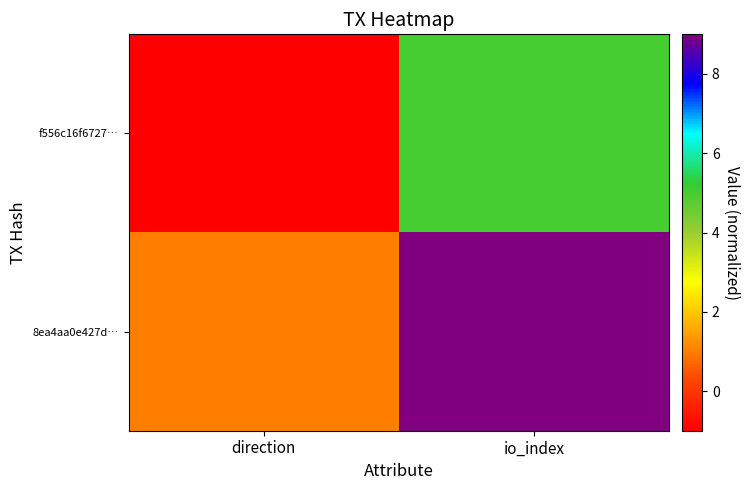

Reading left to right, what are all the values shown in this chart?

f556c16f6727…: direction=-1	io_index=5
8ea4aa0e427d…: direction=1	io_index=9